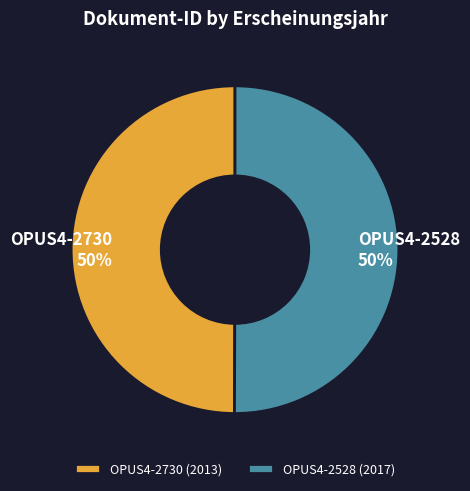

Is the sum of OPUS4-2730 and OPUS4-2528 greater than half?

Yes